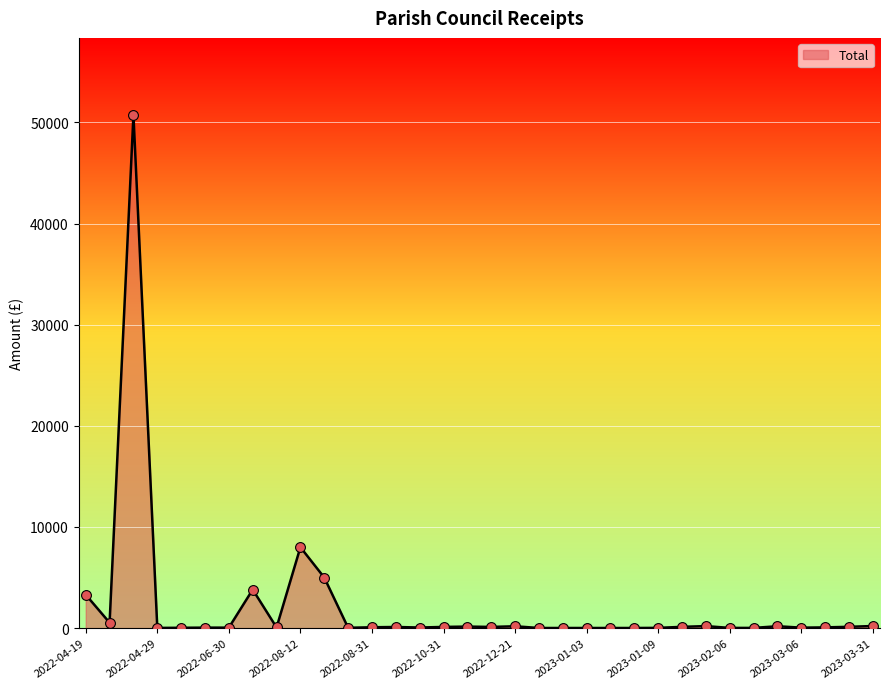

What is the difference between the maximum and minimum values?

50738.0